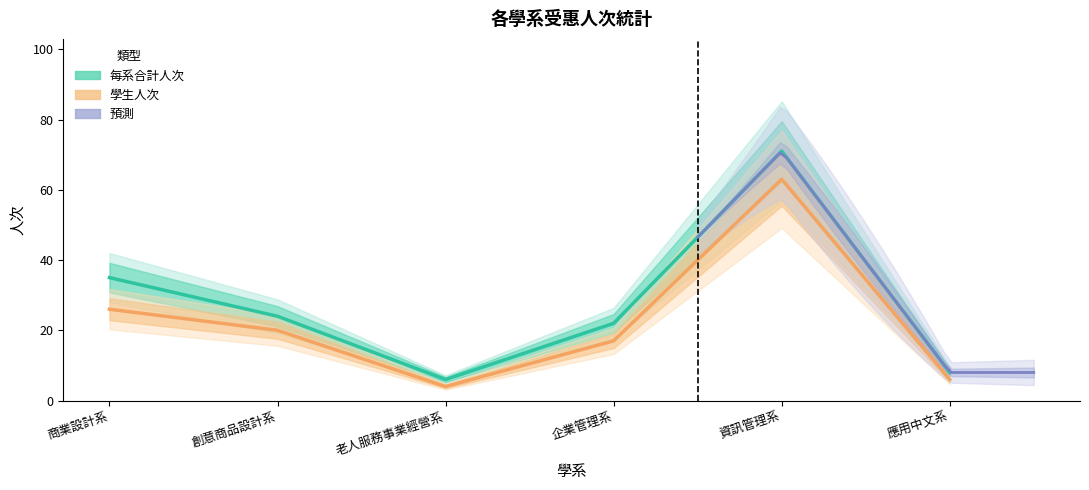

Which category has the highest value across all series?

資訊管理系